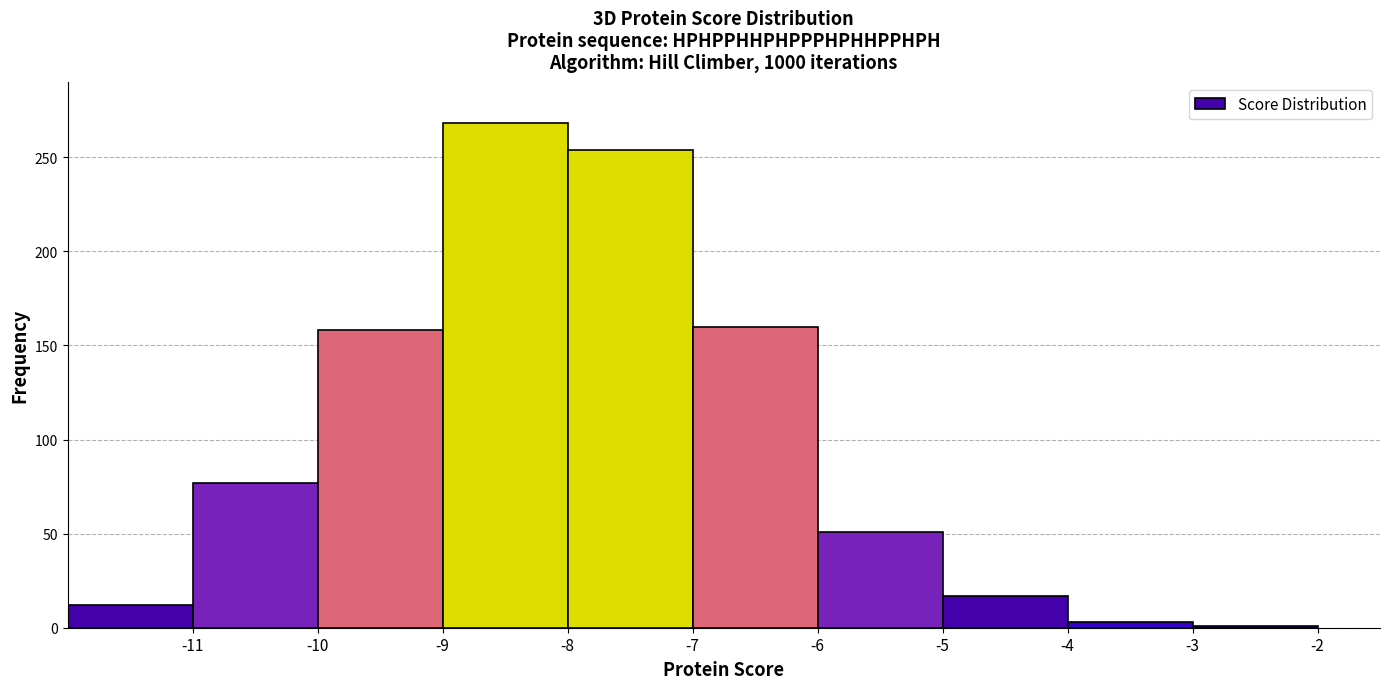

Over which range of the x-axis is the bar tallest?

-9 to -8